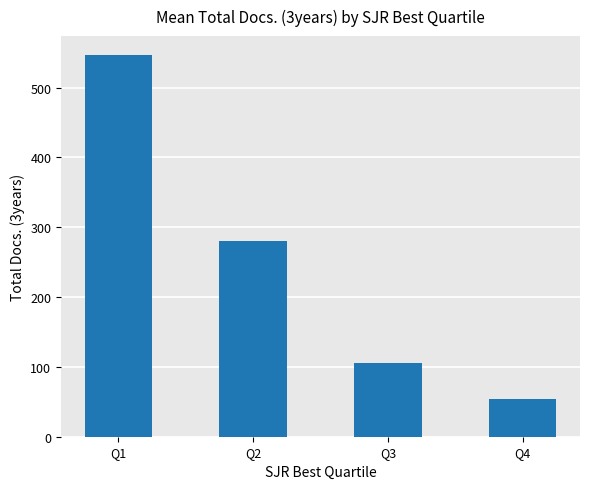

Is it true that the value at Q2 is 280.2?

True